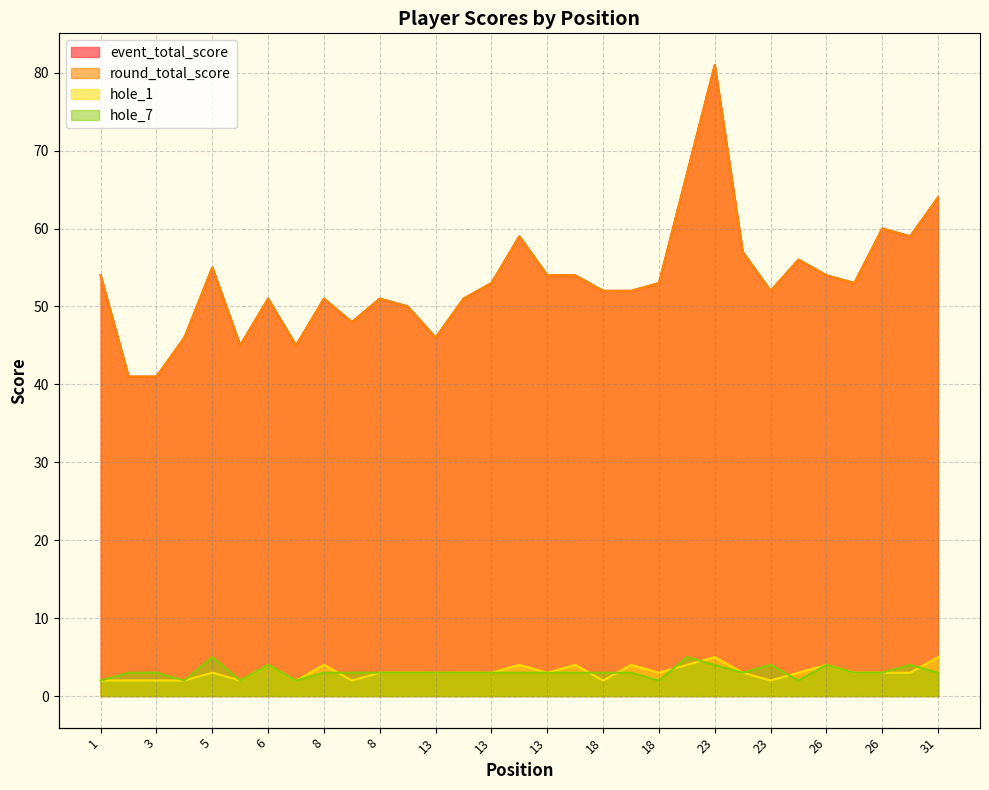

How many lines are shown in the chart?

4